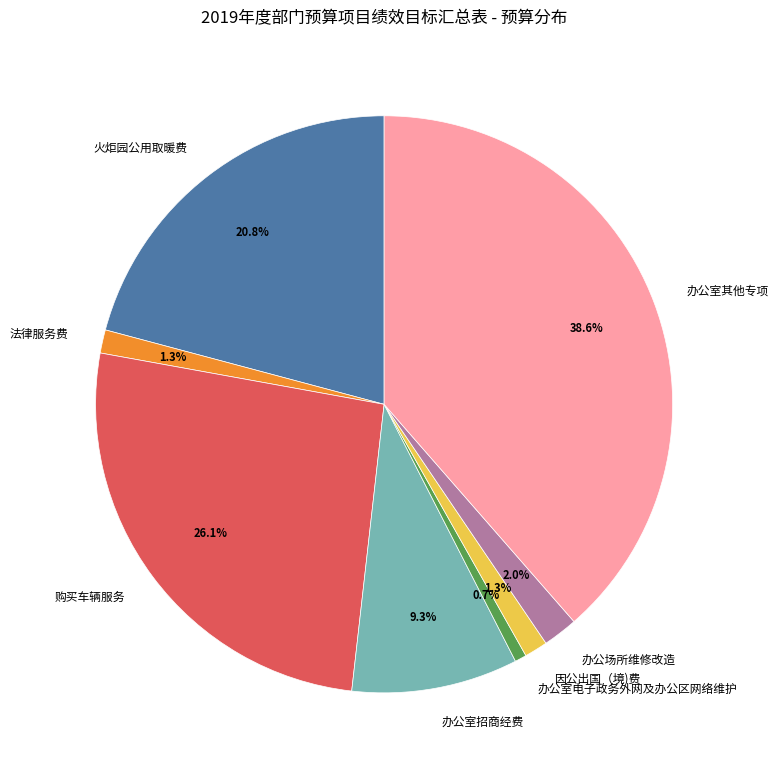

To the nearest percent, what is the difference between the largest and smallest slice percentages?

38%